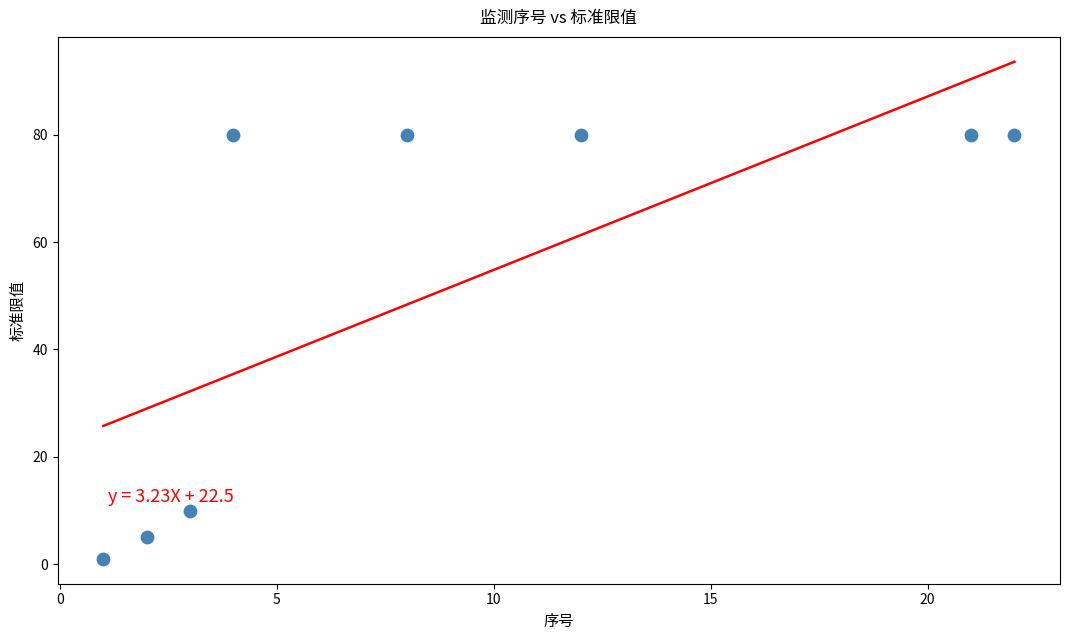

What Y value in the scatter plot is closest to 40?

10